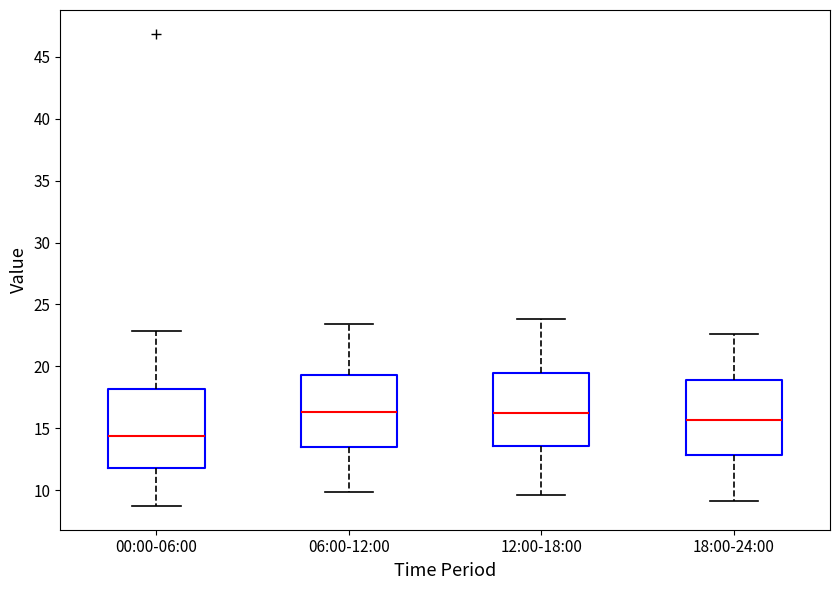

Reading left to right, transcribe this box plot: for each box, give where its median line is, the range the box spans, and where its two whiskers end, as read against the y-axis. The values are not printed on the chart, so give them approximately, as read against the axis.

00:00-06:00: median 14.5, box 12.0 to 18.0, whiskers 8.5 to 23.0
06:00-12:00: median 16.5, box 13.5 to 19.5, whiskers 10.0 to 23.5
12:00-18:00: median 16.0, box 13.5 to 19.5, whiskers 9.5 to 24.0
18:00-24:00: median 15.5, box 13.0 to 19.0, whiskers 9.0 to 22.5